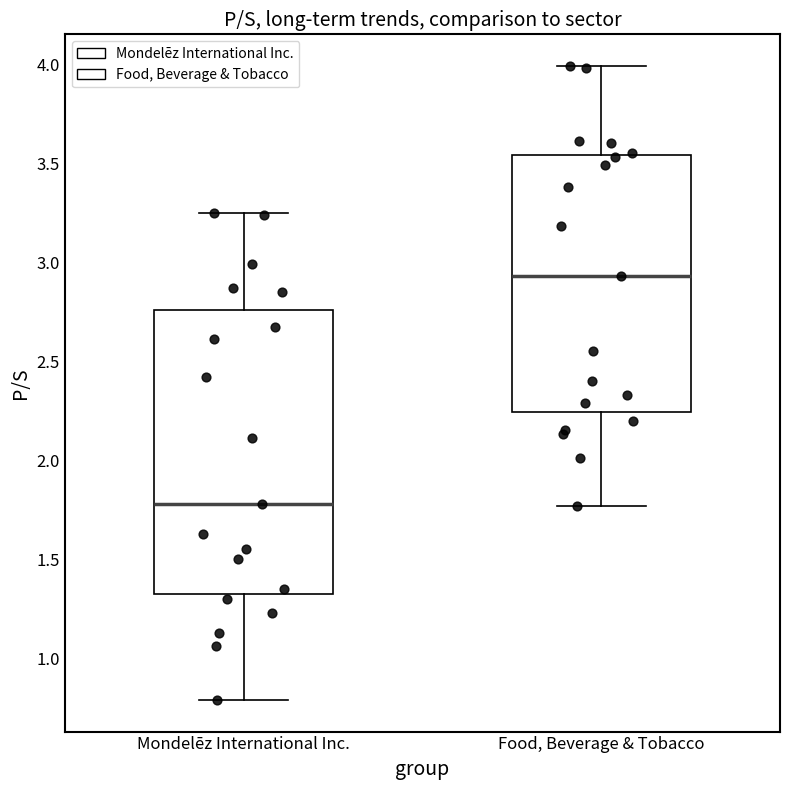

Where does the upper whisker of the box for Food, Beverage & Tobacco end on the y-axis? The values are not printed on the chart, so give them approximately, as read against the axis.

4.00